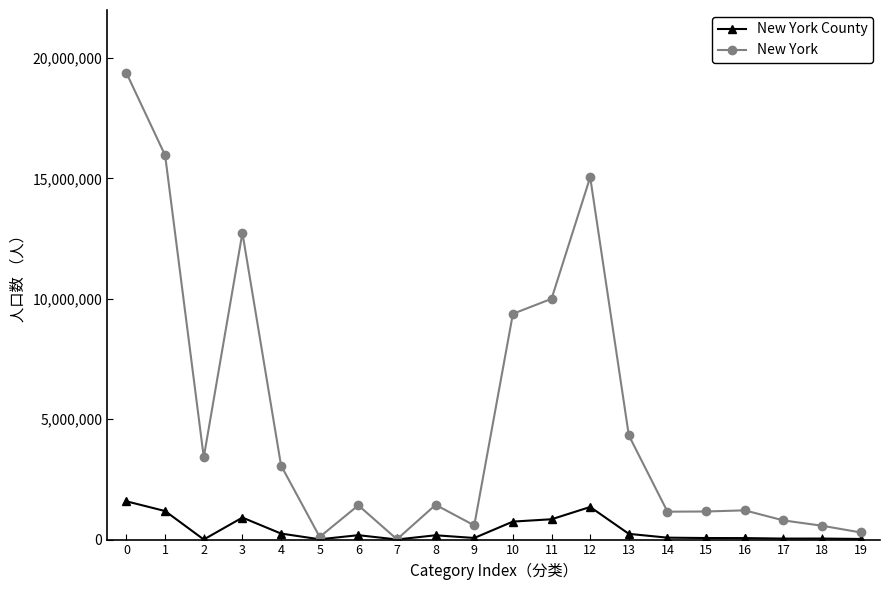

Read the New York value at 4.

3073800